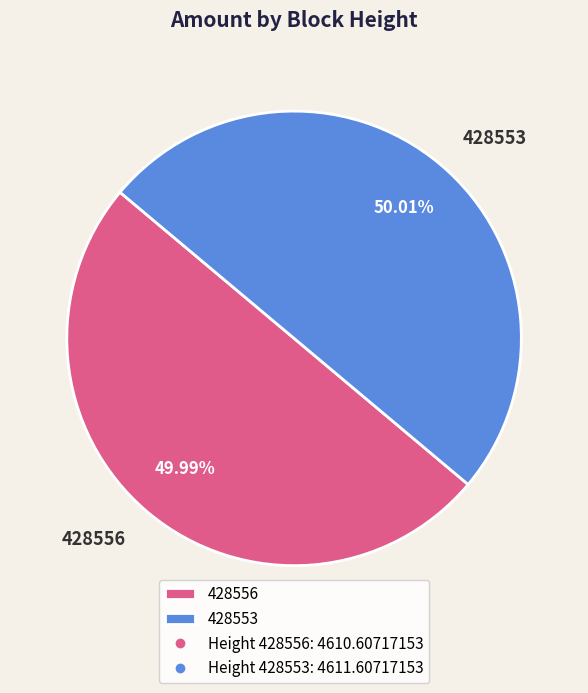

What is the ratio of the value at 428556 to the value at 428553?

1.0